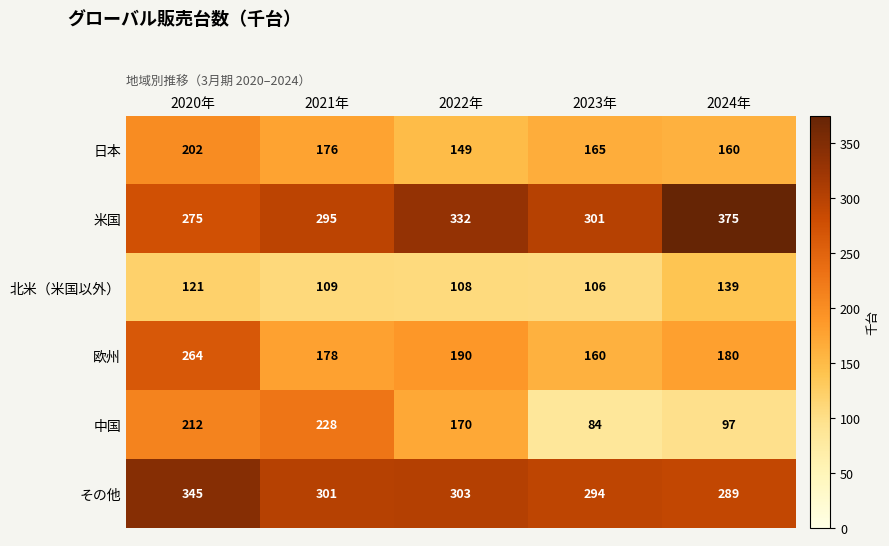

Where does the その他 series first go above 301?

2020年